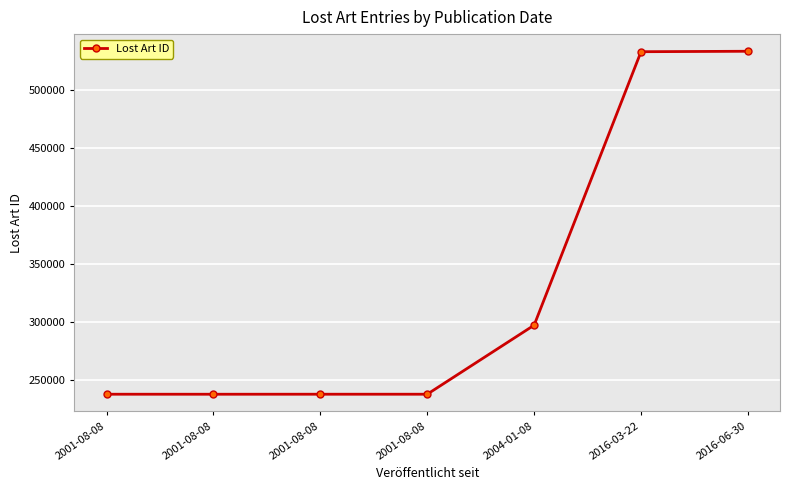

Reading right to left, extract all data points from this chart.

533311	532926	297354	237883	237886	237872	237884